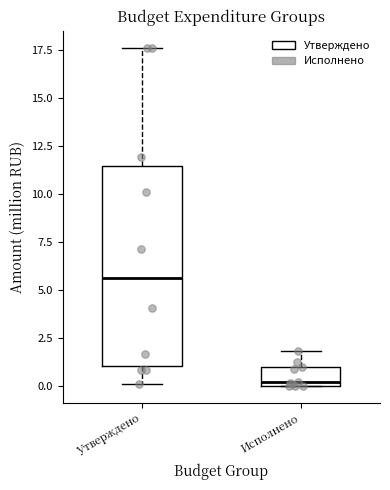

Comparing the boxes themselves (not the whiskers), which one is the tallest?

Утверждено